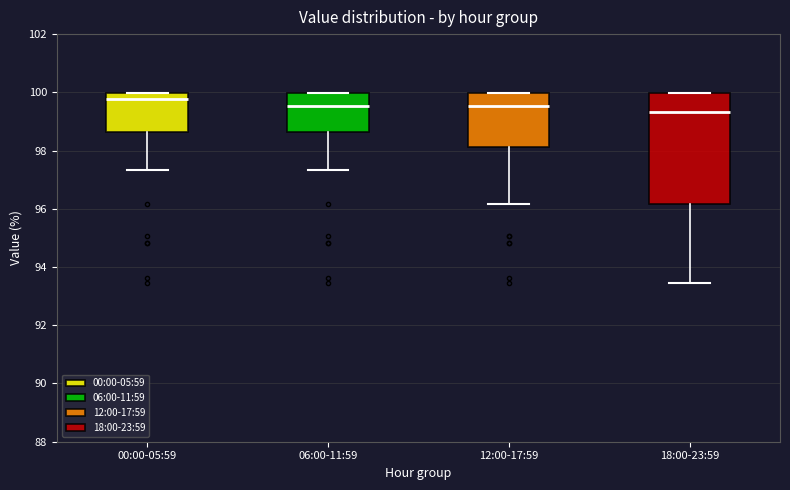

Reading left to right, transcribe this box plot: for each box, give where its median line is, the range the box spans, and where its two whiskers end, as read against the y-axis. The values are not printed on the chart, so give them approximately, as read against the axis.

00:00-05:59: median 99.8, box 98.6 to 100.0, whiskers 97.4 to 100.0
06:00-11:59: median 99.6, box 98.6 to 100.0, whiskers 97.4 to 100.0
12:00-17:59: median 99.6, box 98.2 to 100.0, whiskers 96.2 to 100.0
18:00-23:59: median 99.4, box 96.2 to 100.0, whiskers 93.4 to 100.0